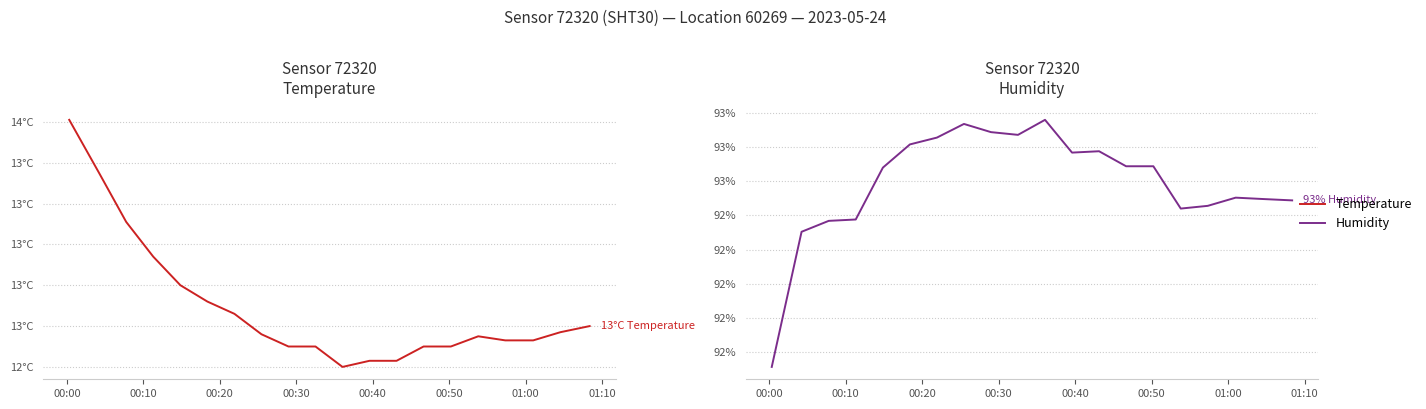

Which series has the largest range (max minus min)?

humidity